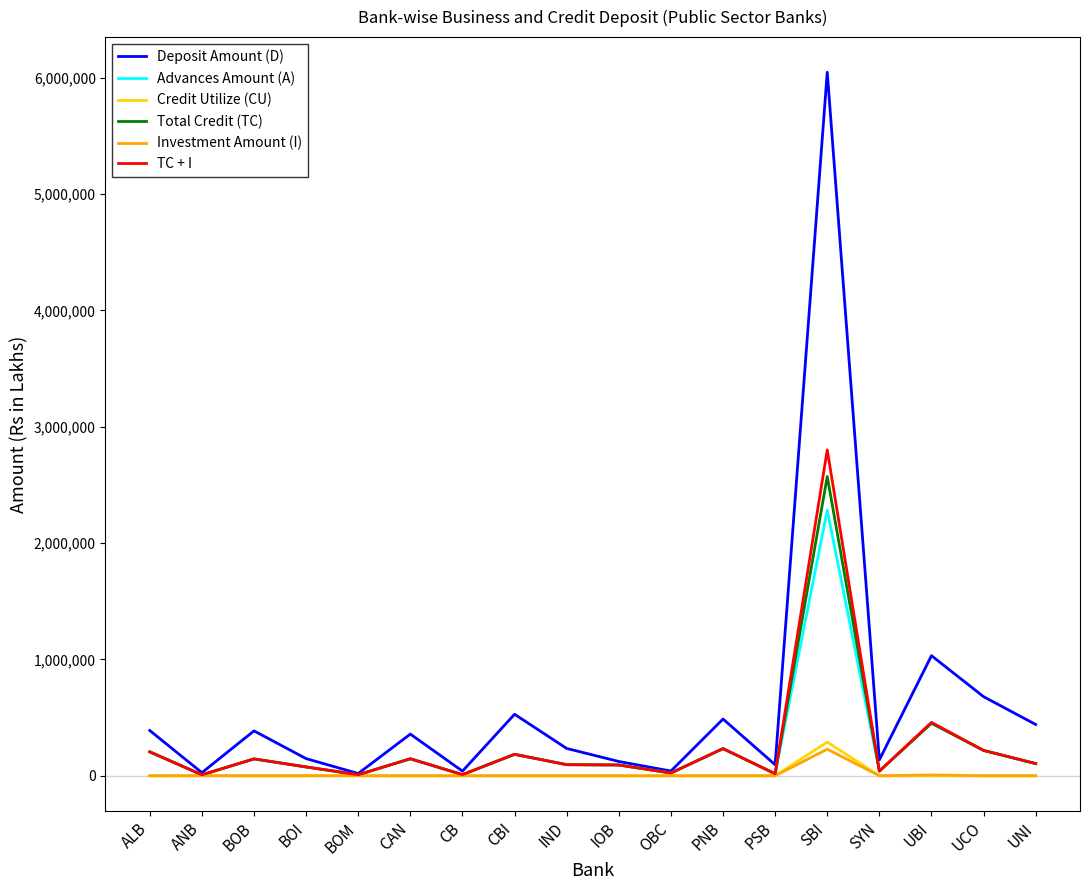

The value of Investment Amount (I) at OBC is 0.0. True or false?

True